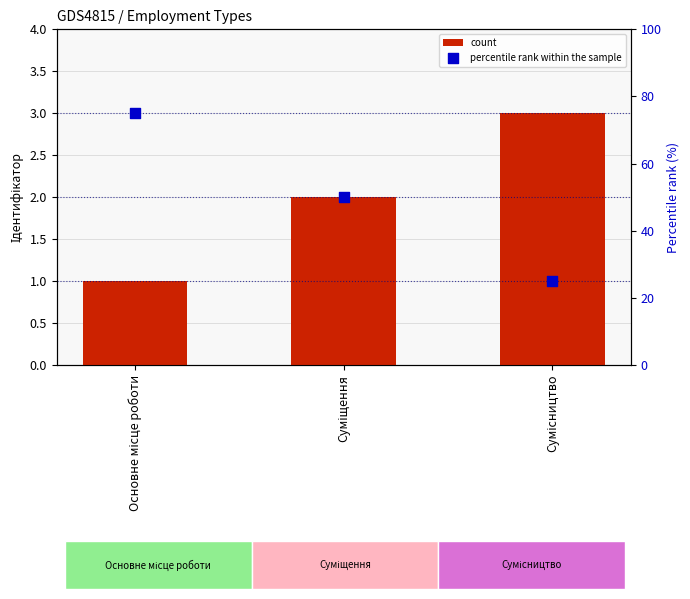

Is the value of count at Суміщення greater than the value of percentile rank within the sample at Суміщення?

No